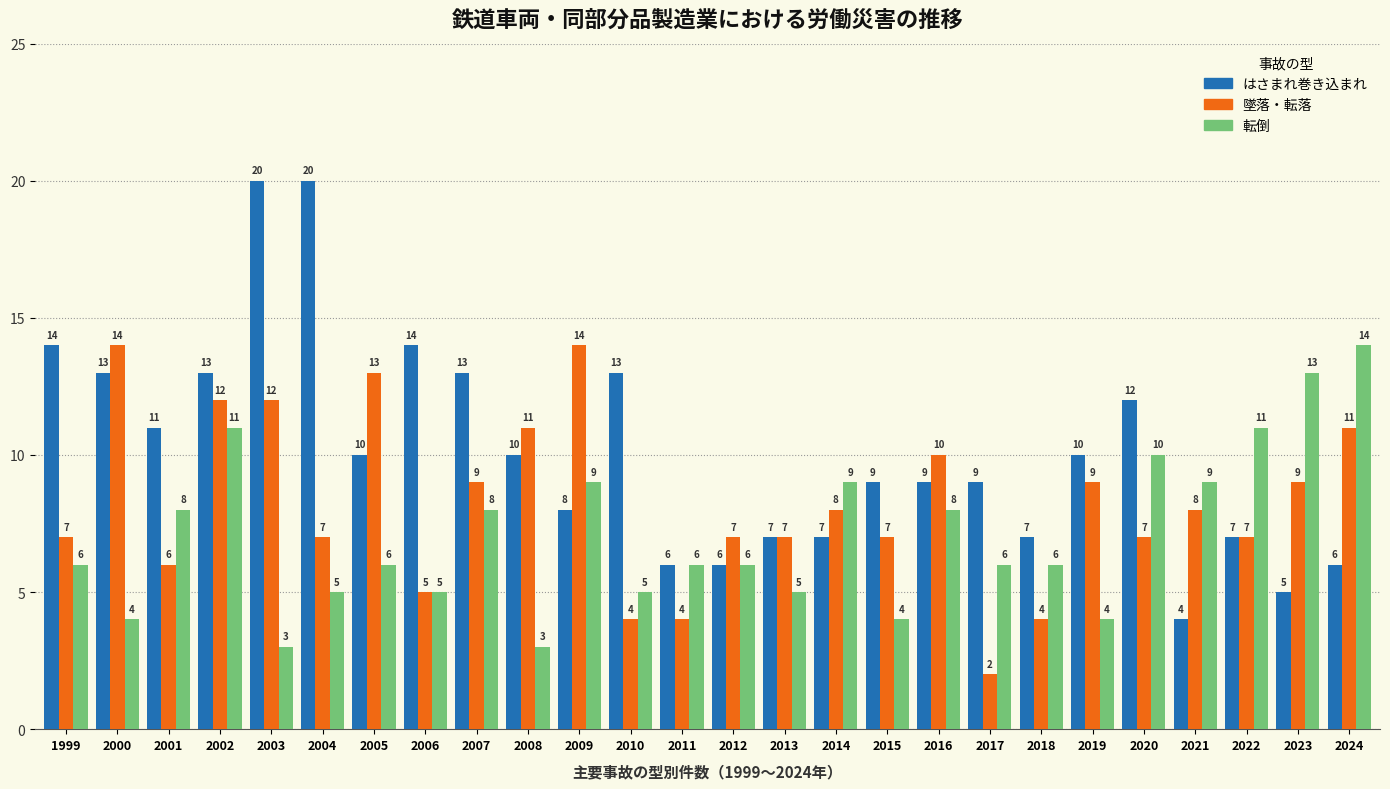

What value does the はさまれ巻き込まれ series have at 2000, to the nearest 5?

15